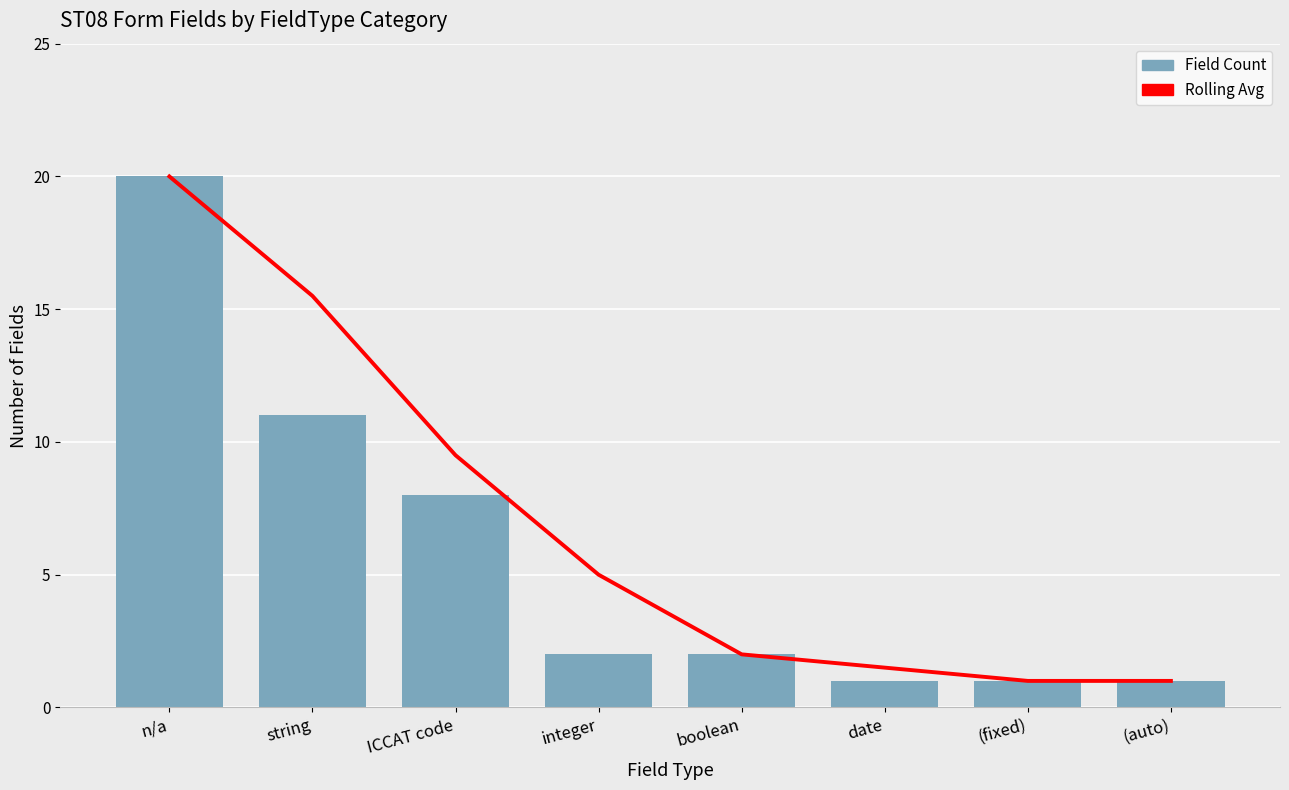

At which label does Field Count reach its peak?

n/a